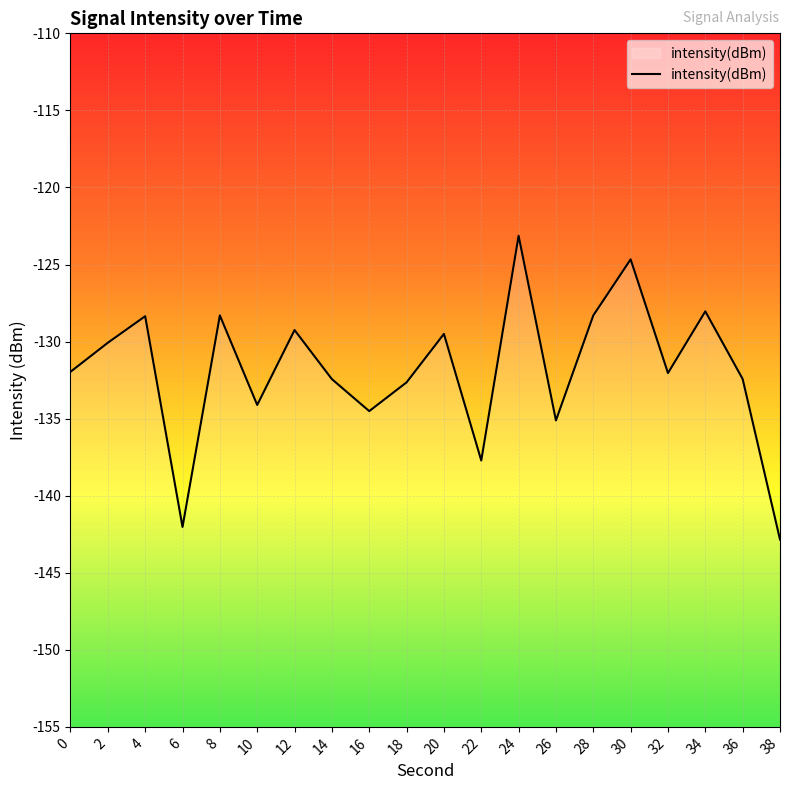

Reading right to left, list all the values displayed in this chart.

38=-142.8	36=-132.4	34=-128.0	32=-132.0	30=-124.7	28=-128.3	26=-135.1	24=-123.1	22=-137.7	20=-129.5	18=-132.6	16=-134.5	14=-132.4	12=-129.3	10=-134.1	8=-128.3	6=-142.0	4=-128.4	2=-130.1	0=-132.0